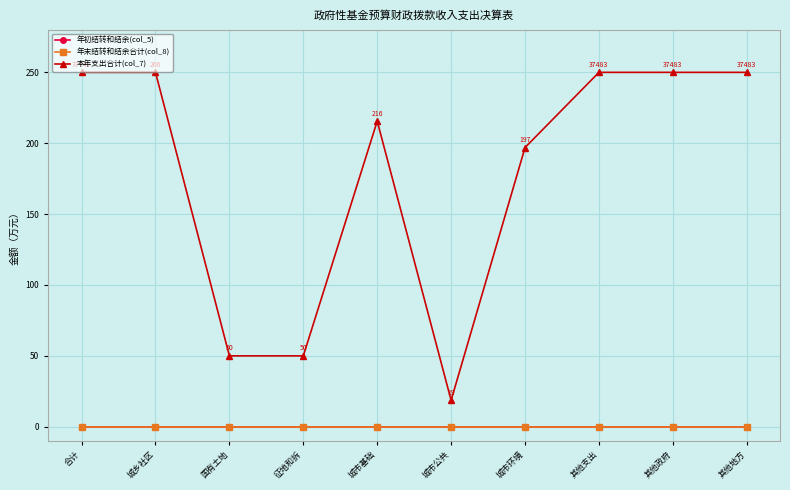

Is this an area chart (filled region under the line)?

No